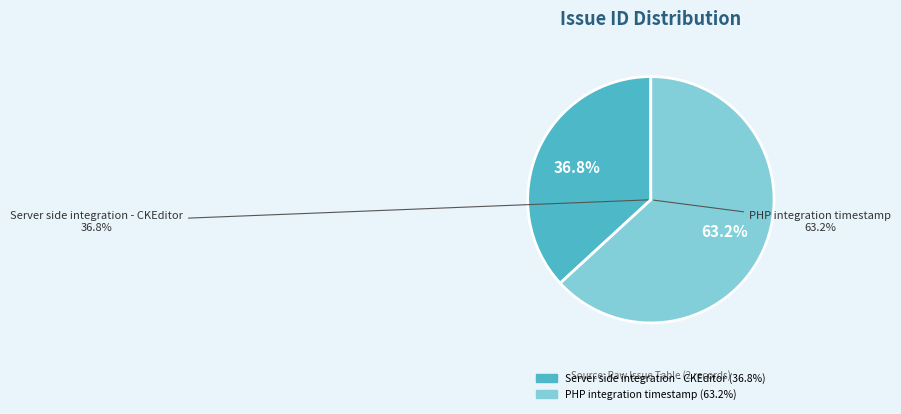

Is PHP integration timestamp the majority of the pie?

Yes